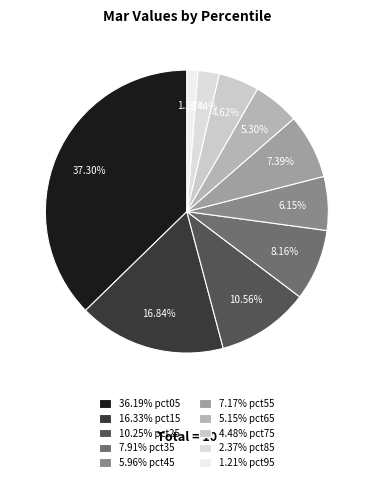

How many slices are in this pie chart?

10